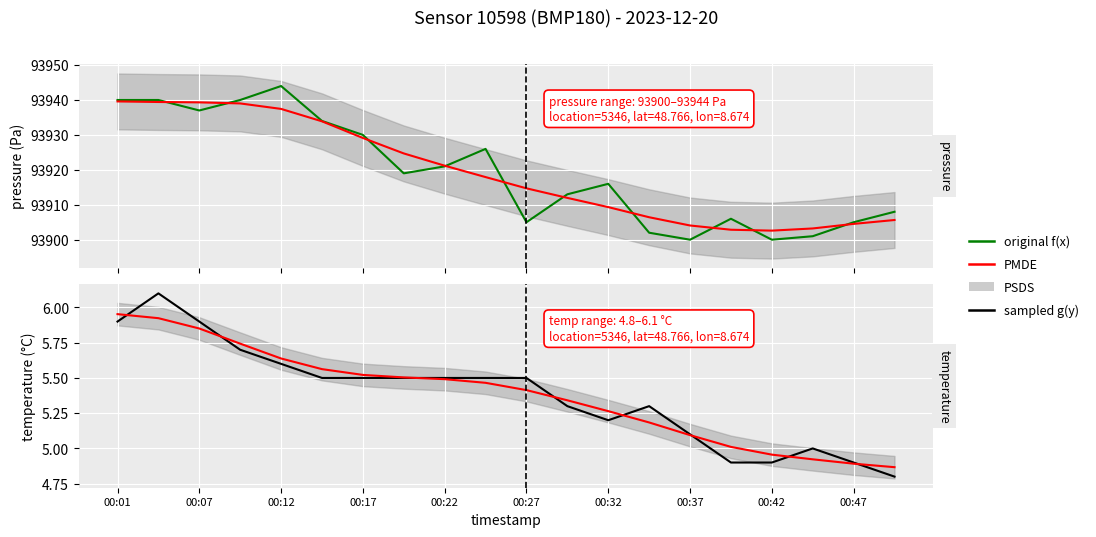

What is the difference between the maximum and minimum values in the PMDE series?

1.1